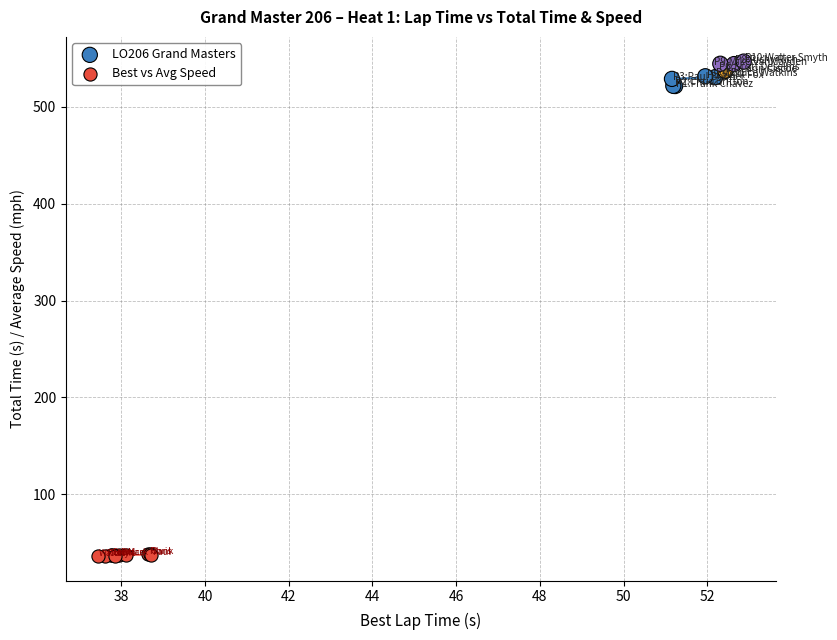

Which series contains the lowest Y value?

Best vs Avg Speed